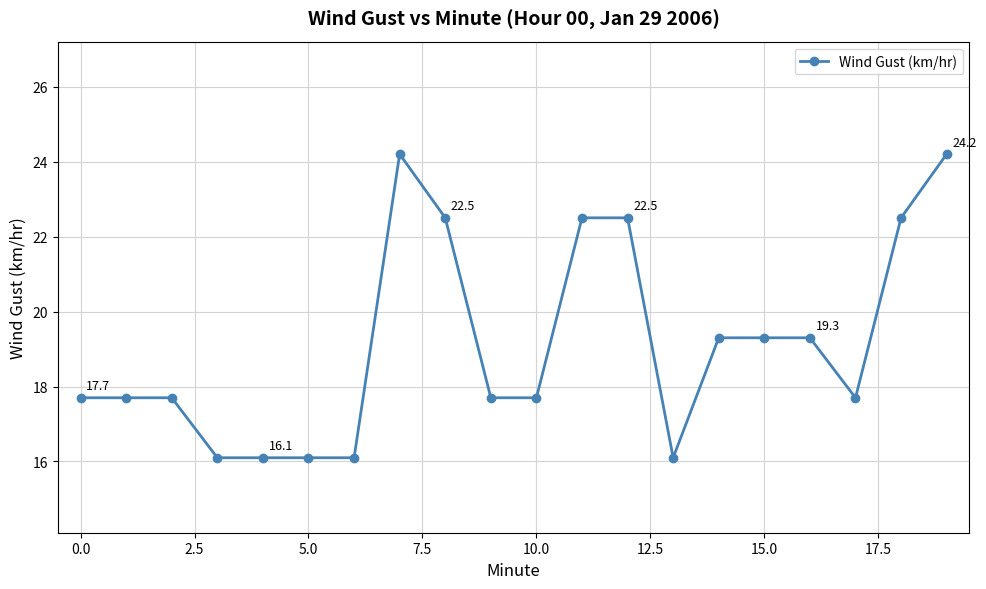

True or false: the data has more than 0 interior local peaks.

True